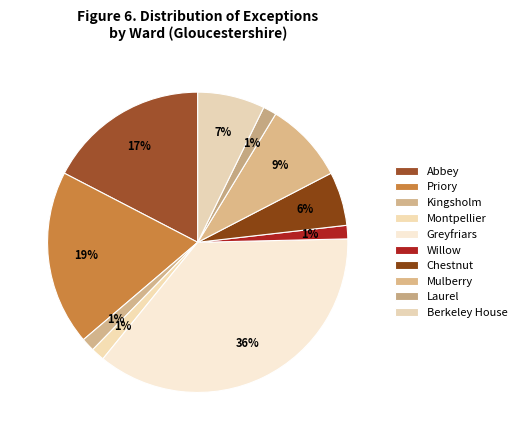

How many slices are in this pie chart?

10